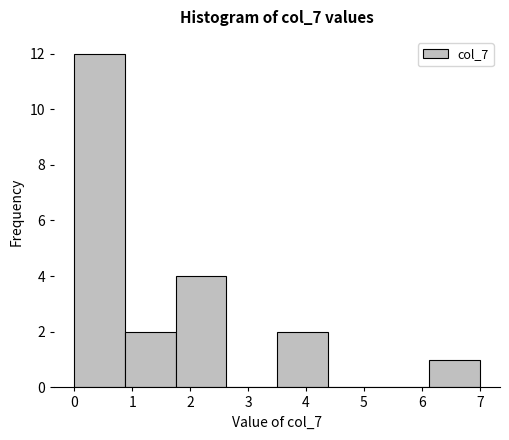

Which range on the x-axis has the tallest bar?

0.0 to 0.9